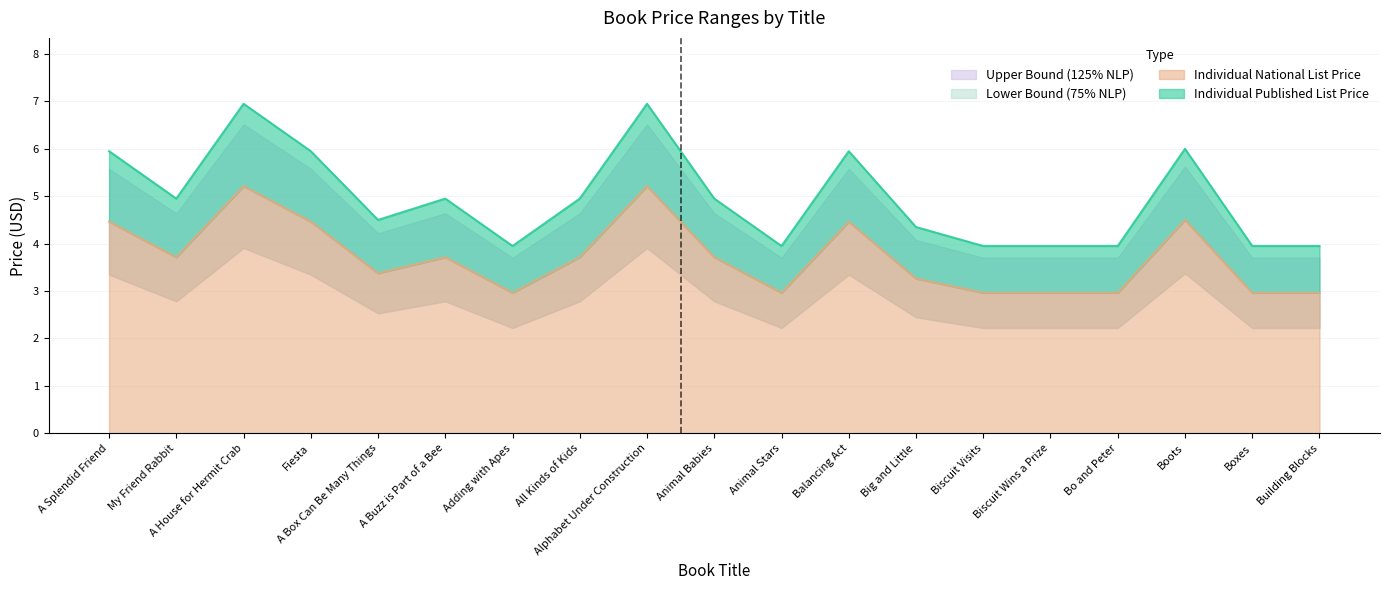

Where does the Individual National List Price series first go above 3?

A Splendid Friend